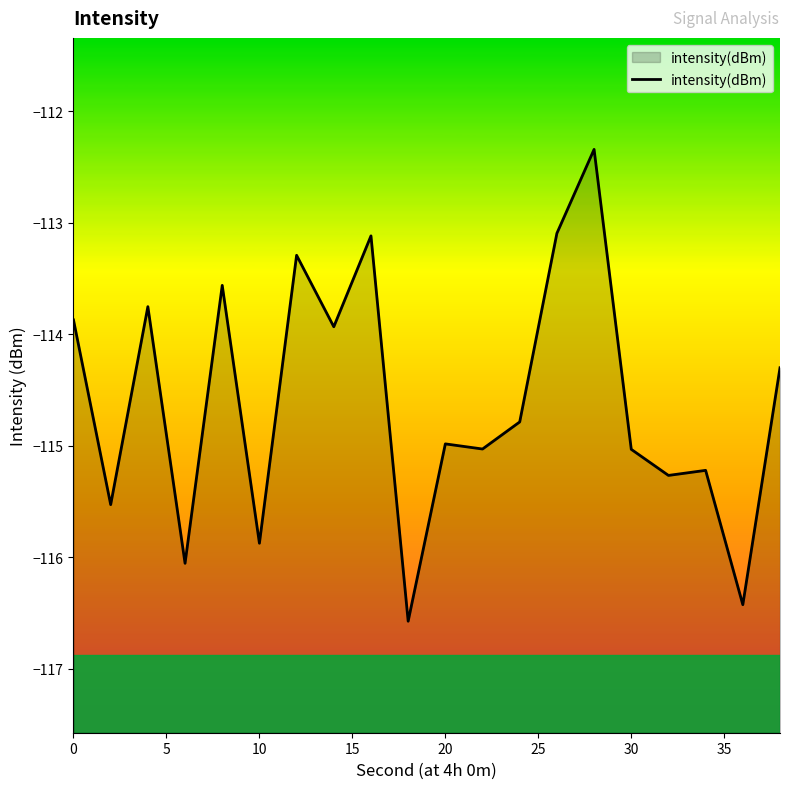

The chart shows a value of -187.0 at 10. True or false?

False